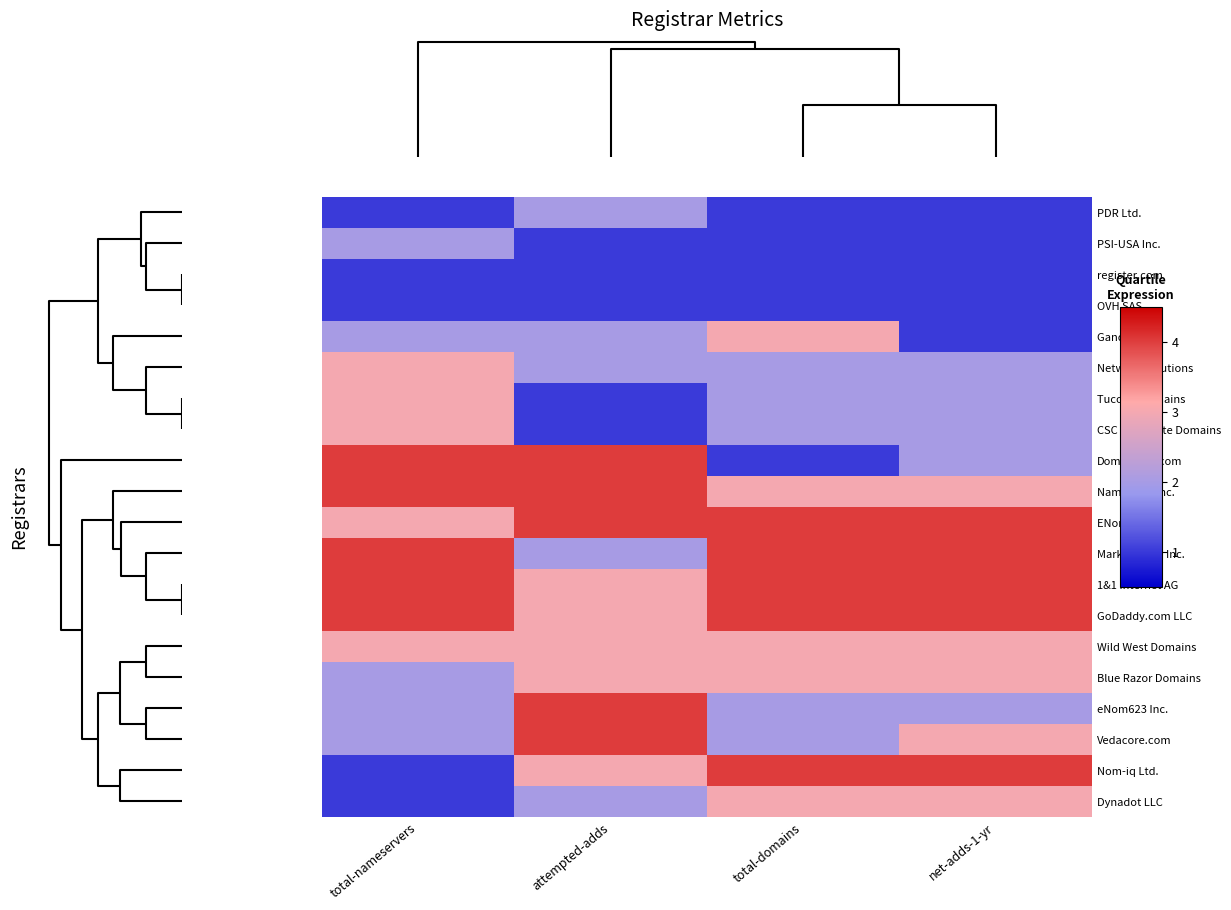

What is the difference between the highest and lowest values at net-adds-1-yr?

3